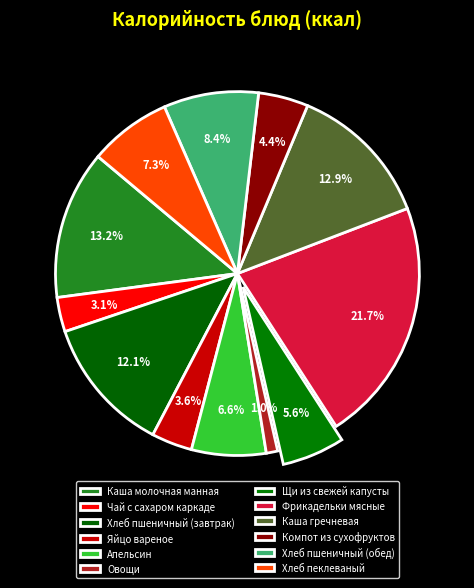

Count the number of slices in the pie.

12